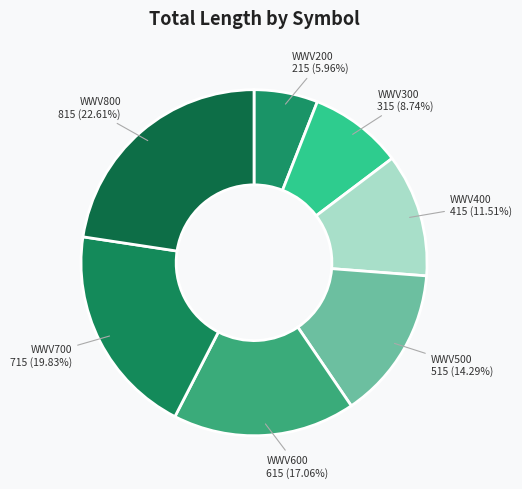

Does any single category account for the majority?

No